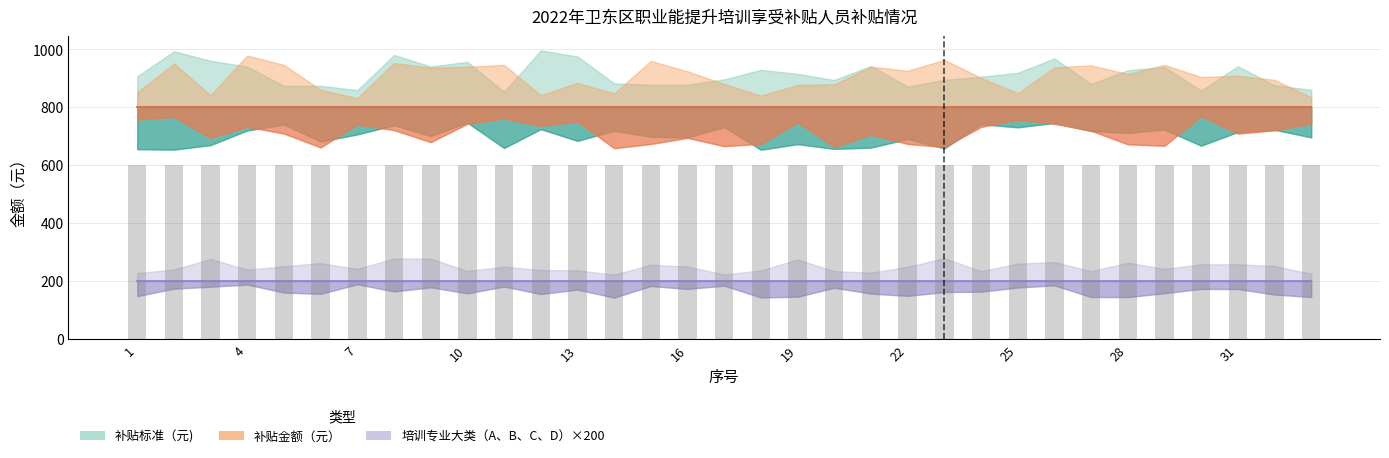

What is the value of the 培训专业大类（A、B、C、D） bar at the 33rd from the left?

1